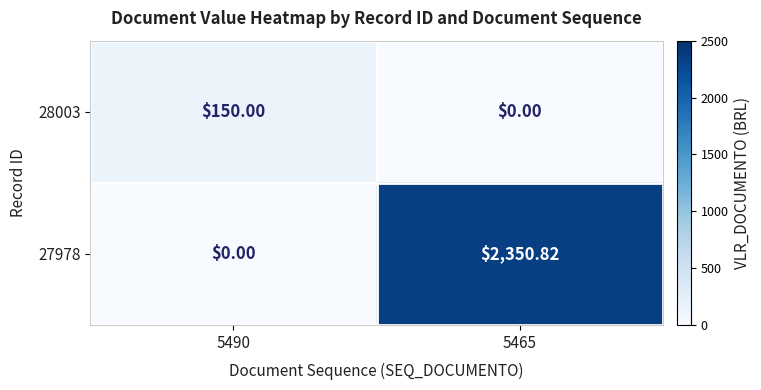

Is the value of 28003 at 5490 greater than the value of 27978 at 5490?

Yes